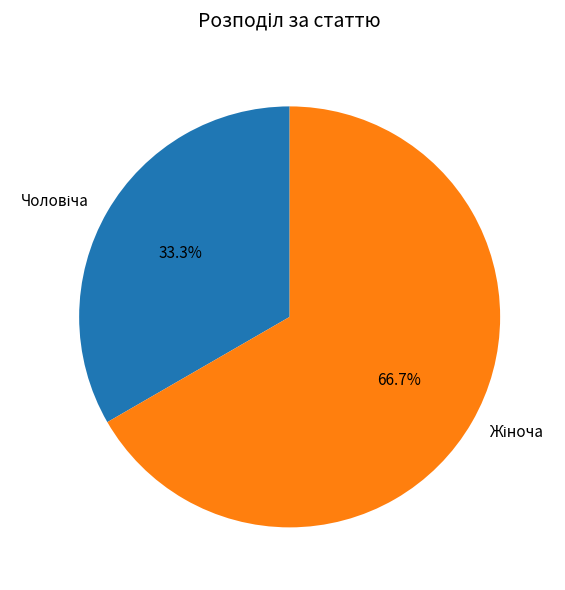

How many slices are in this pie chart?

2